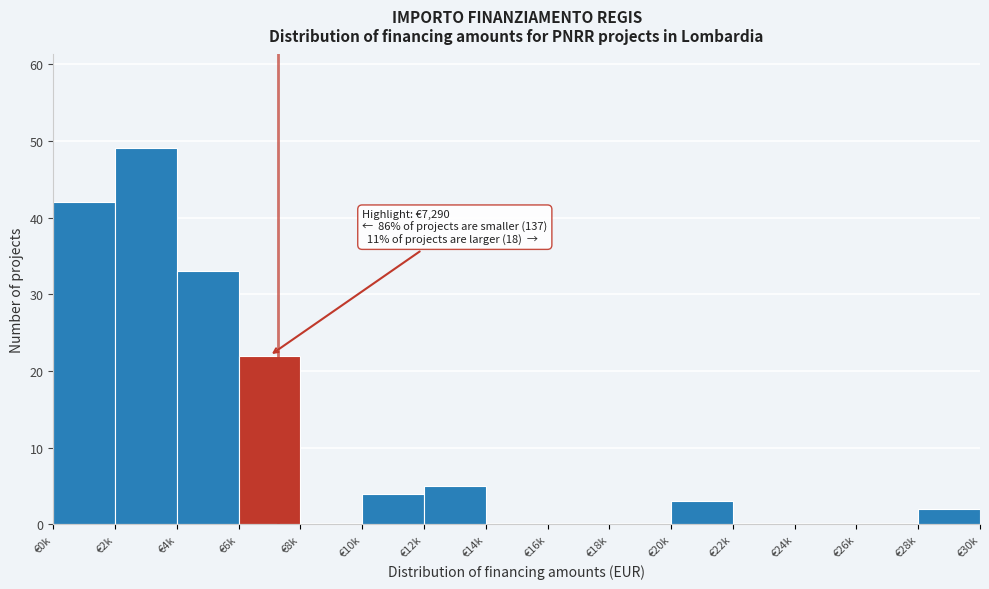

Reading right to left, transcribe all the data shown in this chart.

€28k=2	€26k=0	€24k=0	€22k=0	€20k=3	€18k=0	€16k=0	€14k=0	€12k=5	€10k=4	€8k=0	€6k=22	€4k=33	€2k=49	€0k=42